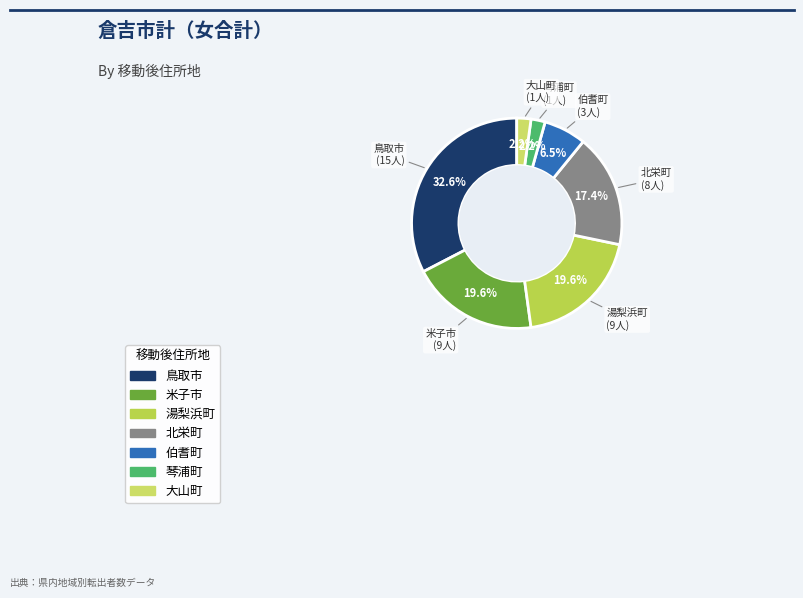

What is the largest slice in the pie chart?

鳥取市